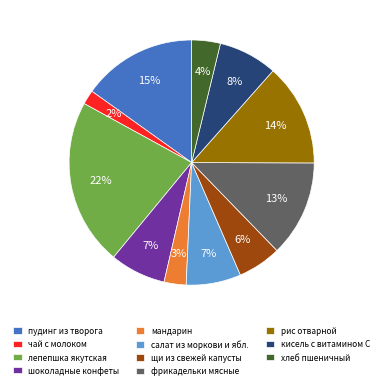

What percentage is the мандарин slice, to the nearest percent?

3%